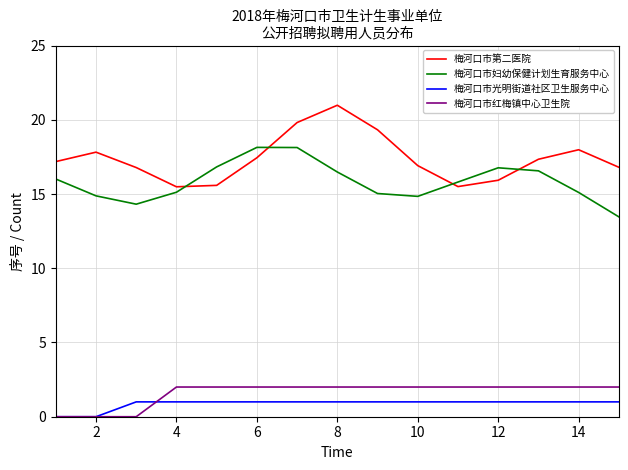

Rank the series by their maximum value, from lowest to highest.

梅河口市光明街道社区卫生服务中心, 梅河口市红梅镇中心卫生院, 梅河口市妇幼保健计划生育服务中心, 梅河口市第二医院